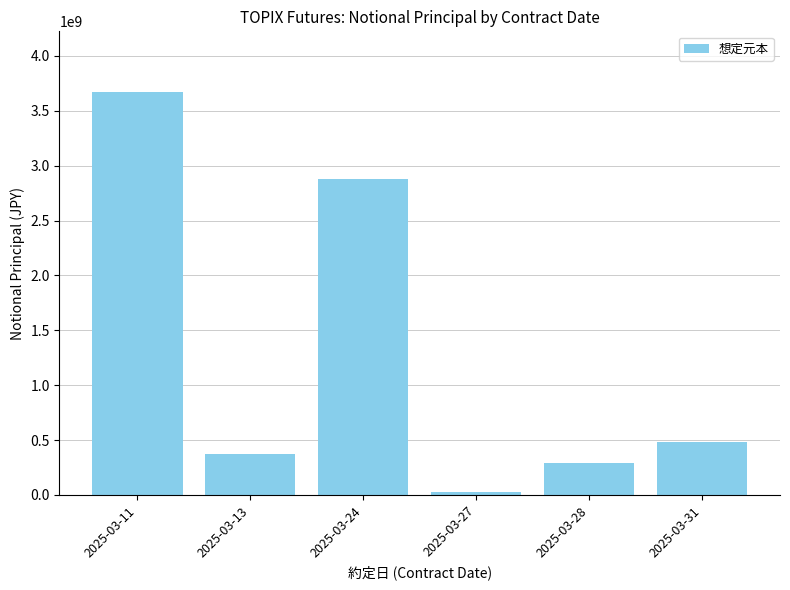

The value at 2025-03-28 is 292820000. True or false?

True